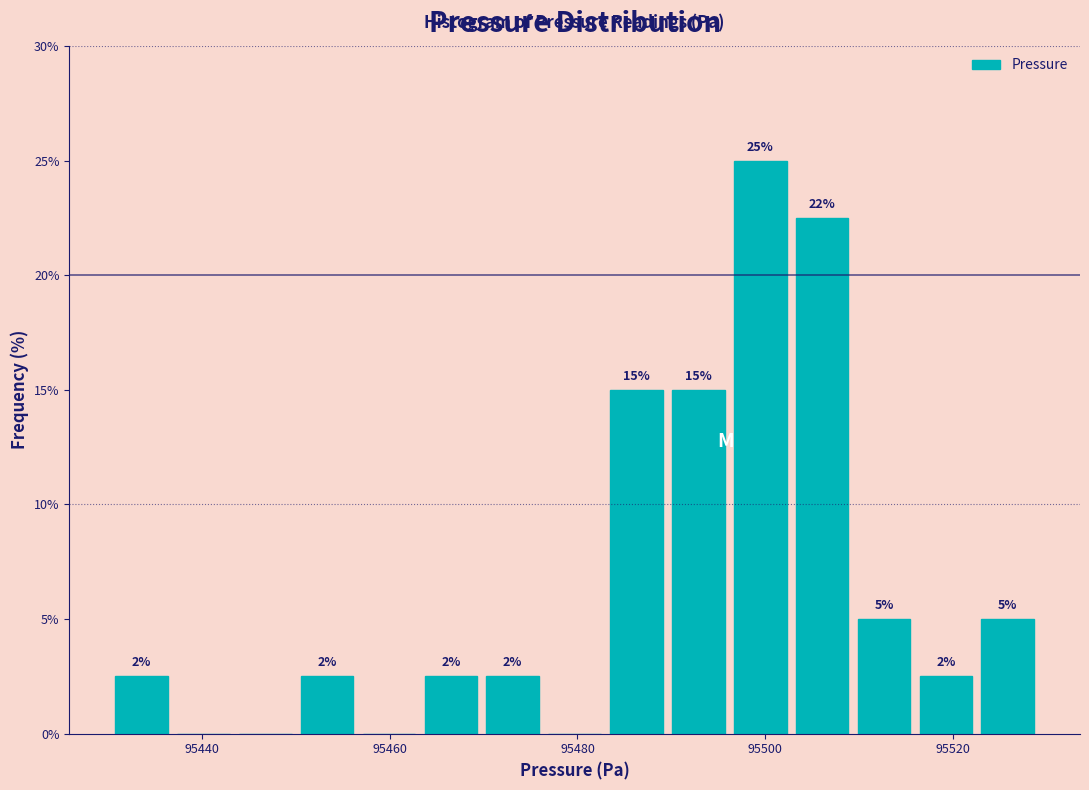

Around what value on the x-axis is the tallest bar? Give the approximate position of its centre, as read against the axis.

95500